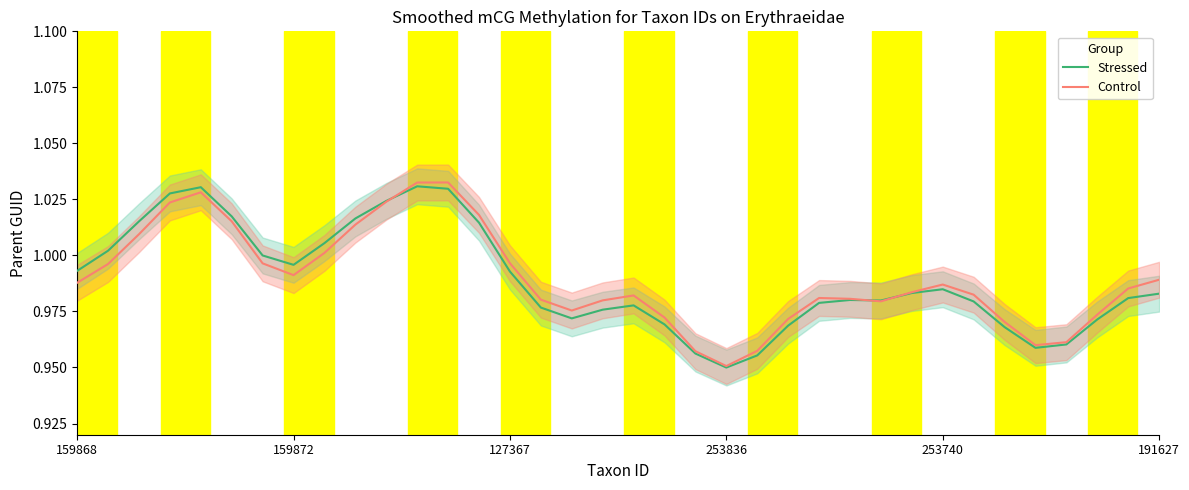

At which label does Stressed reach its minimum?

253836